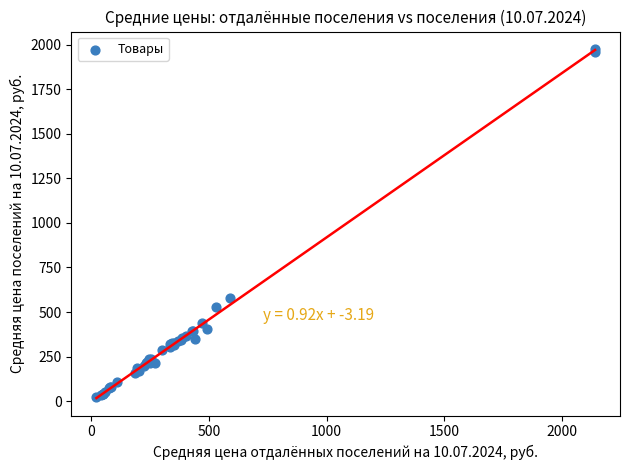

What Y value in the scatter plot is closest to 998?

576.8